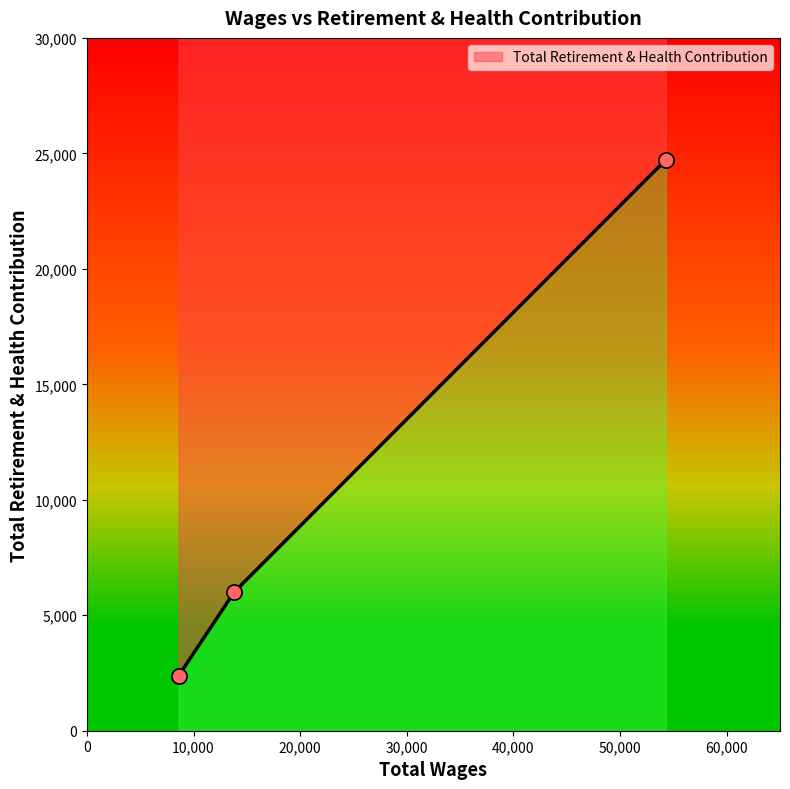

Approximately how many times larger is the value at 13822.0 compared to 54287.0?

0.2